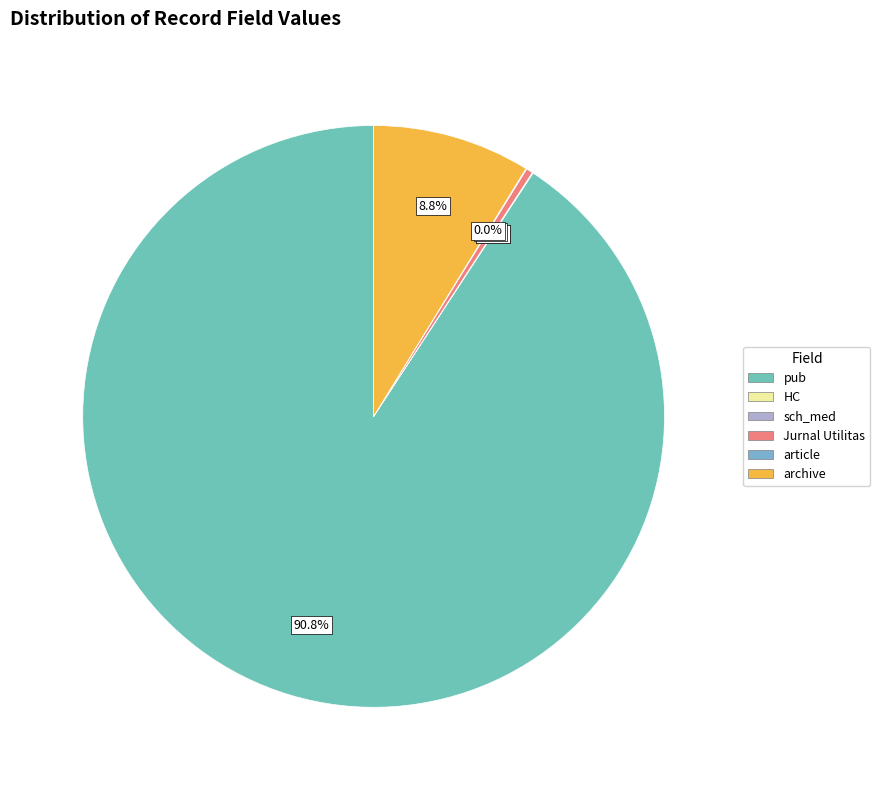

The Jurnal Utilitas slice represents 0% of the pie. True or false?

True